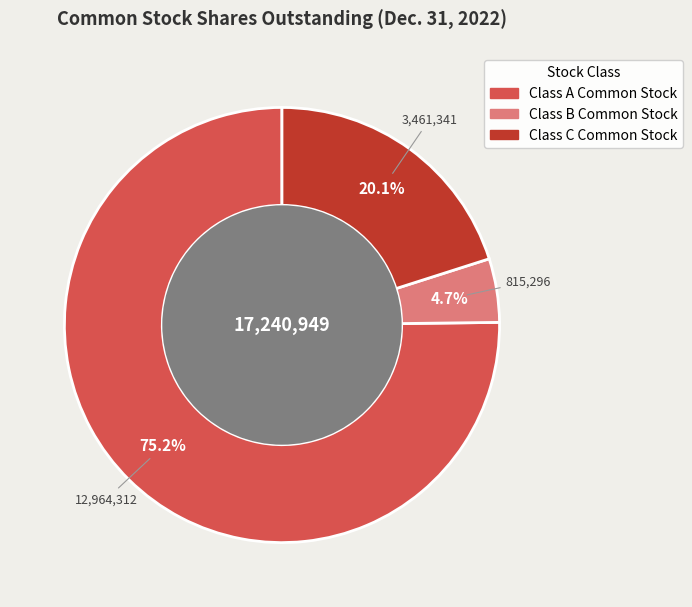

To the nearest percent, what is the difference between the largest and smallest slice percentages?

70%